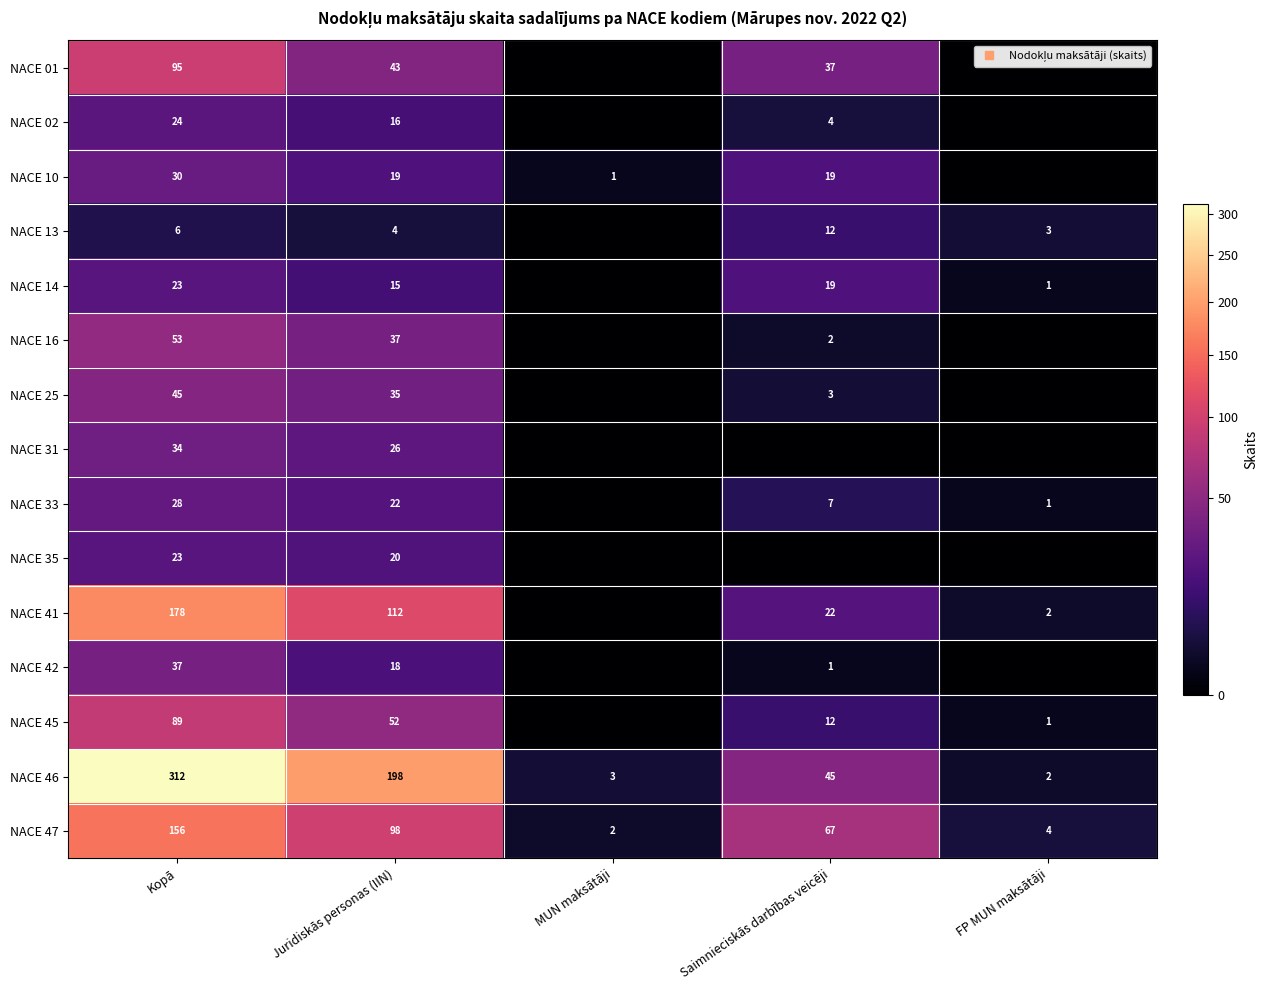

What is the difference between the second highest and second lowest values in the NACE 10 series?

18